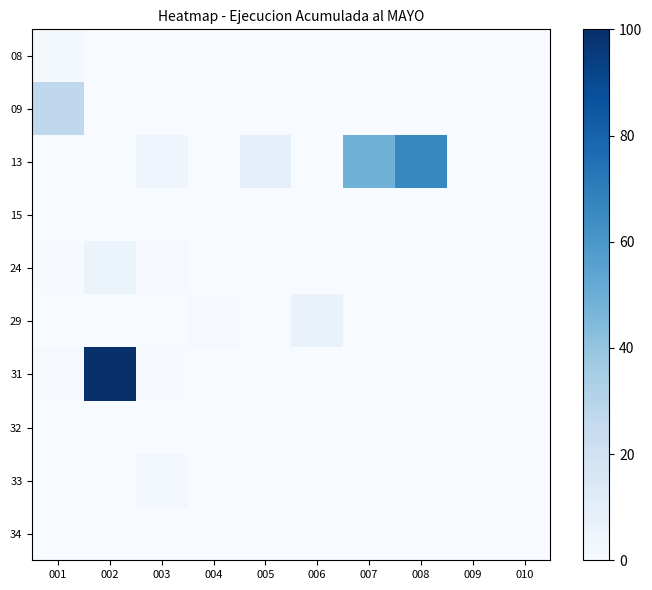

Which series has the largest range (max minus min)?

31